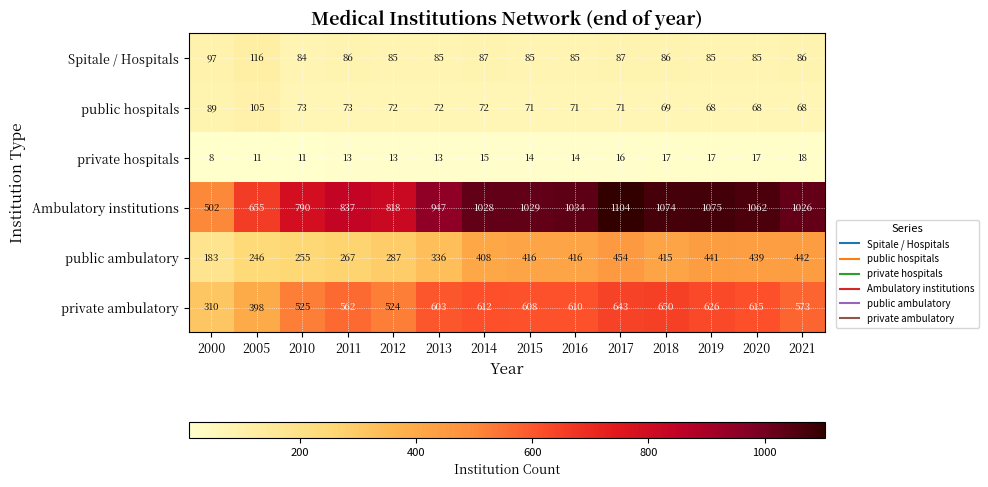

At which category is the sum across all series the highest?

2017